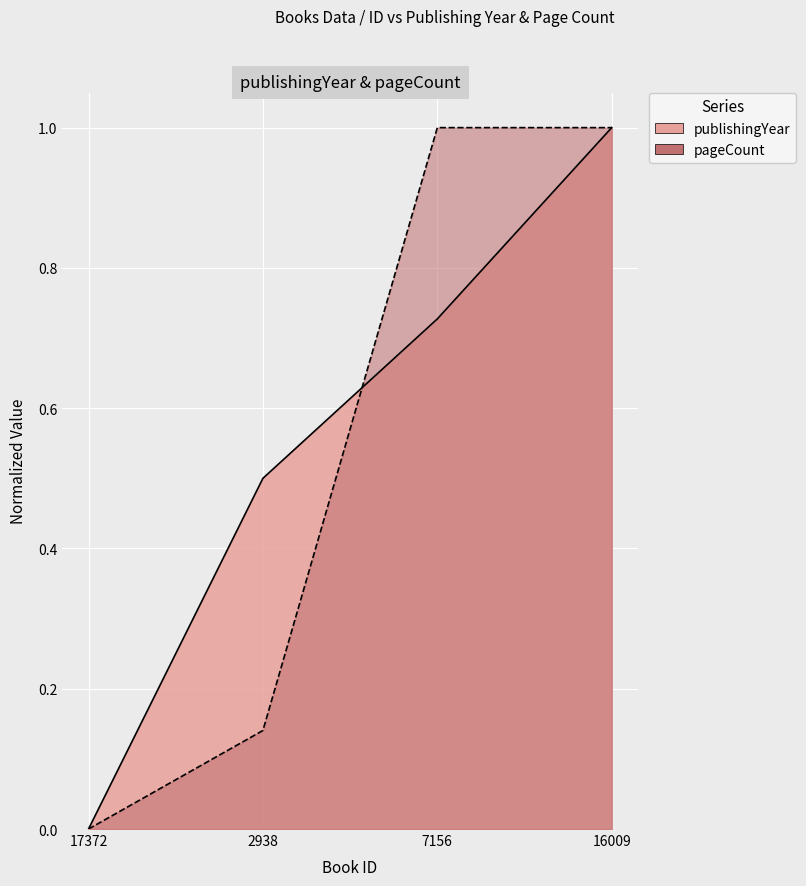

How many series are shown in this chart?

2